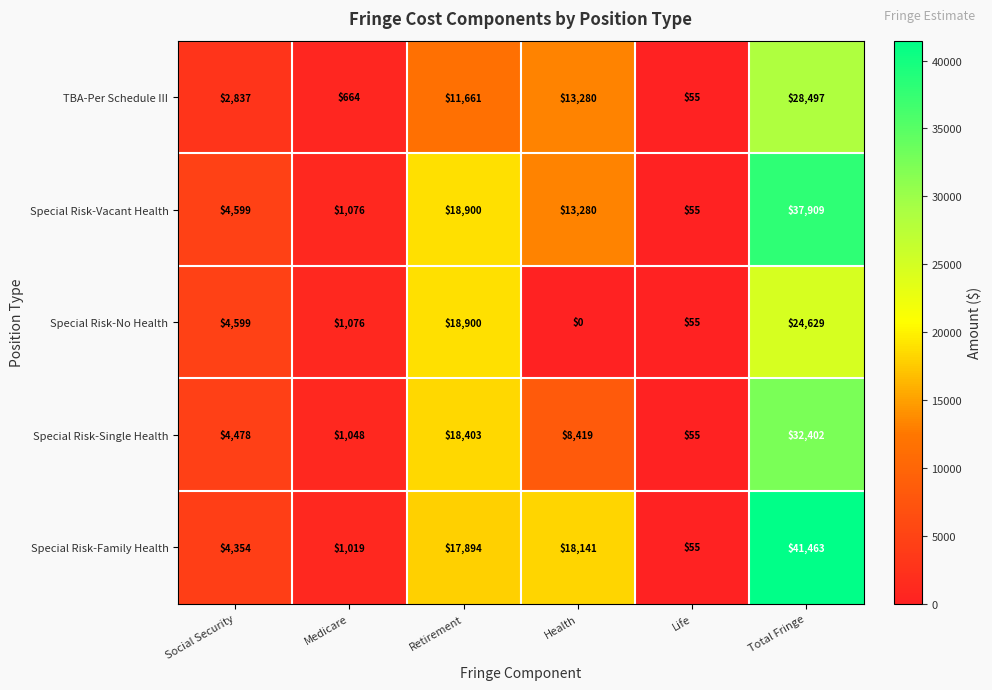

Reading left to right, list all the values displayed in this chart.

TBA-Per Schedule III: 2837	664	11661	13280	55	28497
Special Risk-Vacant Health: 4599	1076	18900	13280	55	37909
Special Risk-No Health: 4599	1076	18900	0	55	24629
Special Risk-Single Health: 4478	1048	18403	8419	55	32402
Special Risk-Family Health: 4354	1019	17894	18141	55	41463